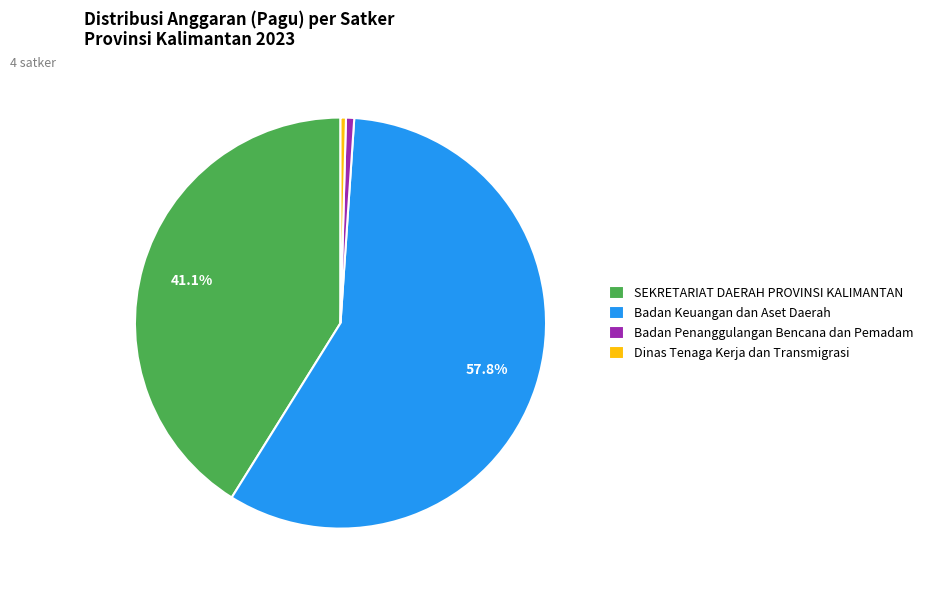

How many segments does this pie chart have?

4